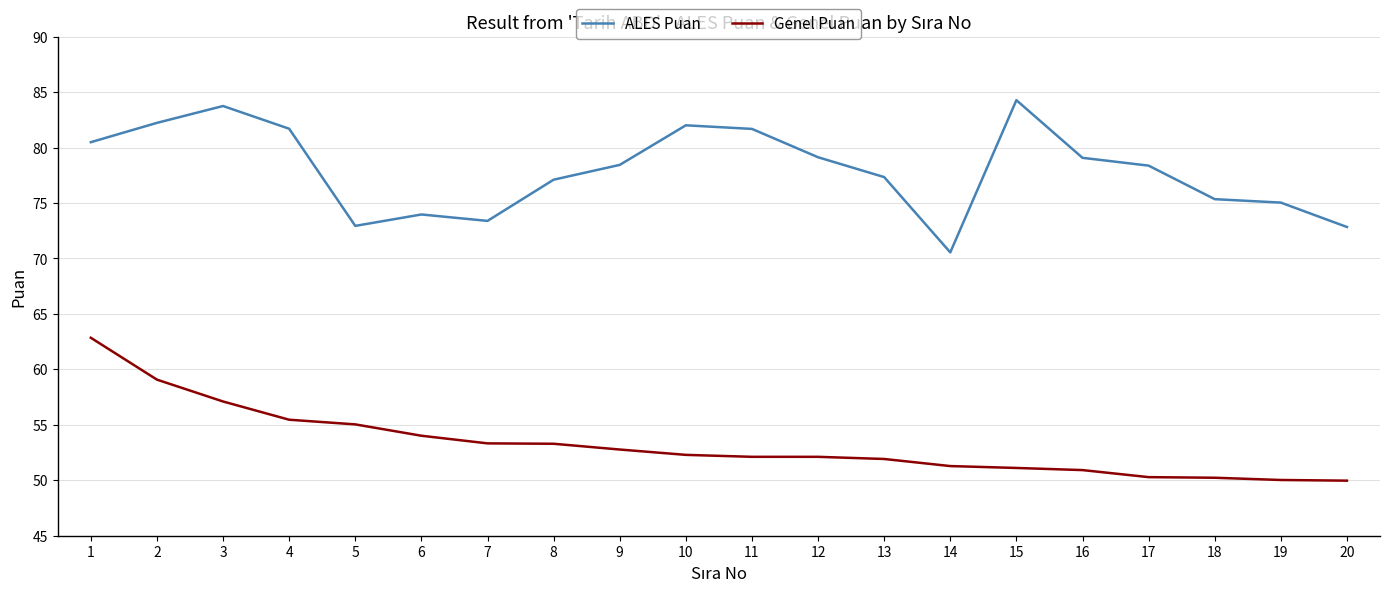

At 1, list the series in order from smallest to largest.

Genel Puan, ALES Puan